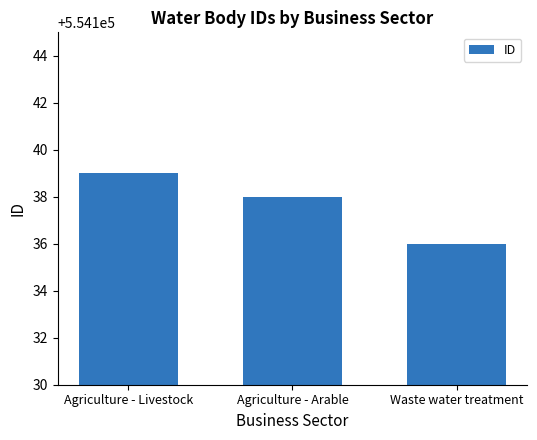

Reading right to left, transcribe all the data shown in this chart.

Waste water treatment=554136	Agriculture - Arable=554138	Agriculture - Livestock=554139